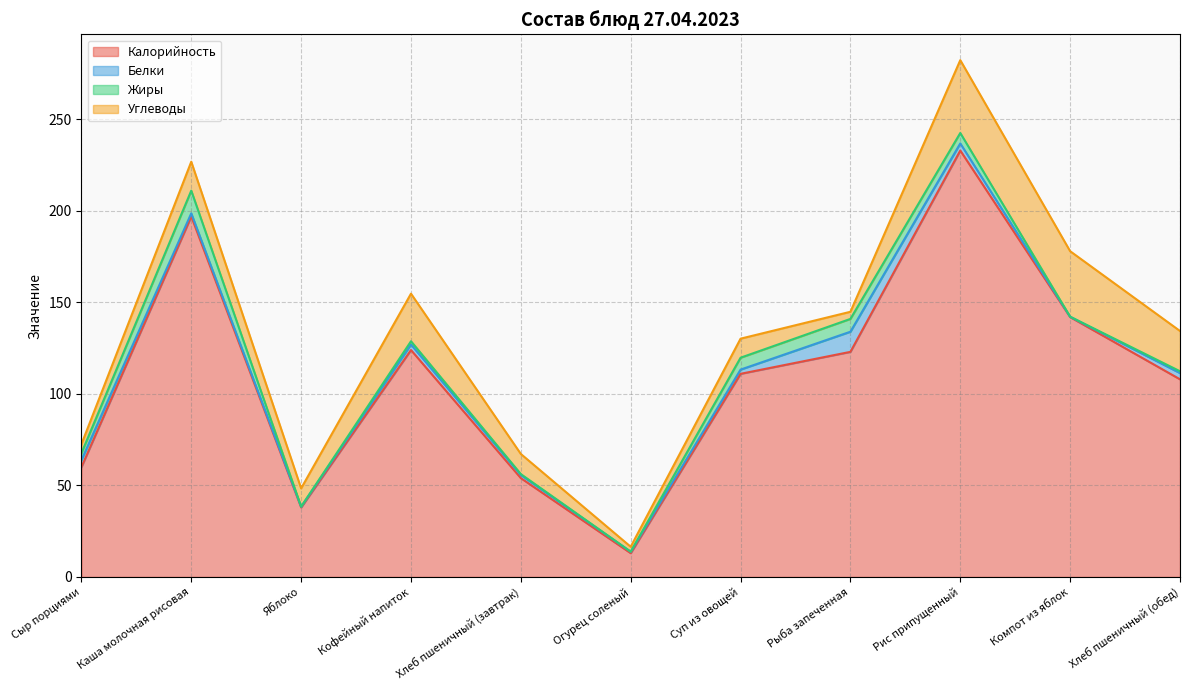

At which category does Жиры reach its first local valley?

Яблоко